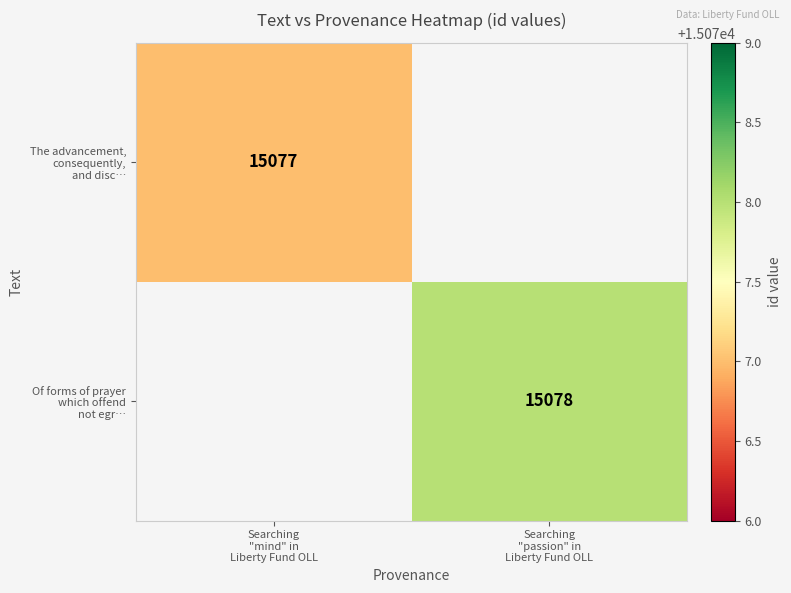

At which label does The advancement, consequently, and disc… reach its minimum?

Searching "mind" in Liberty Fund OLL